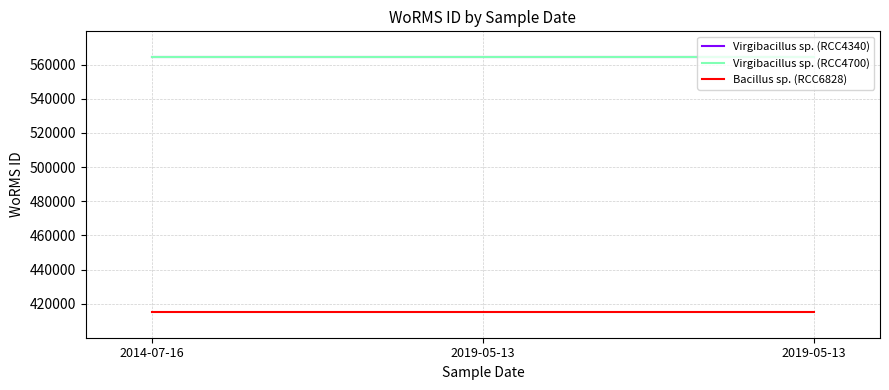

Is this an area chart (filled region under the line)?

No